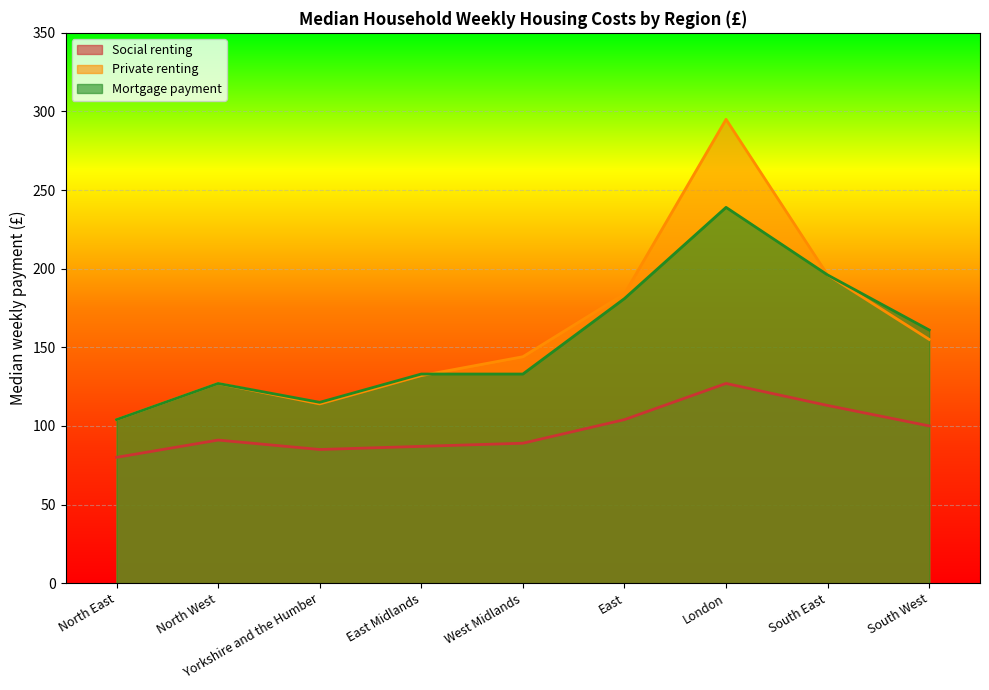

Rank the series at East from highest to lowest value.

Private renting, Mortgage payment, Social renting